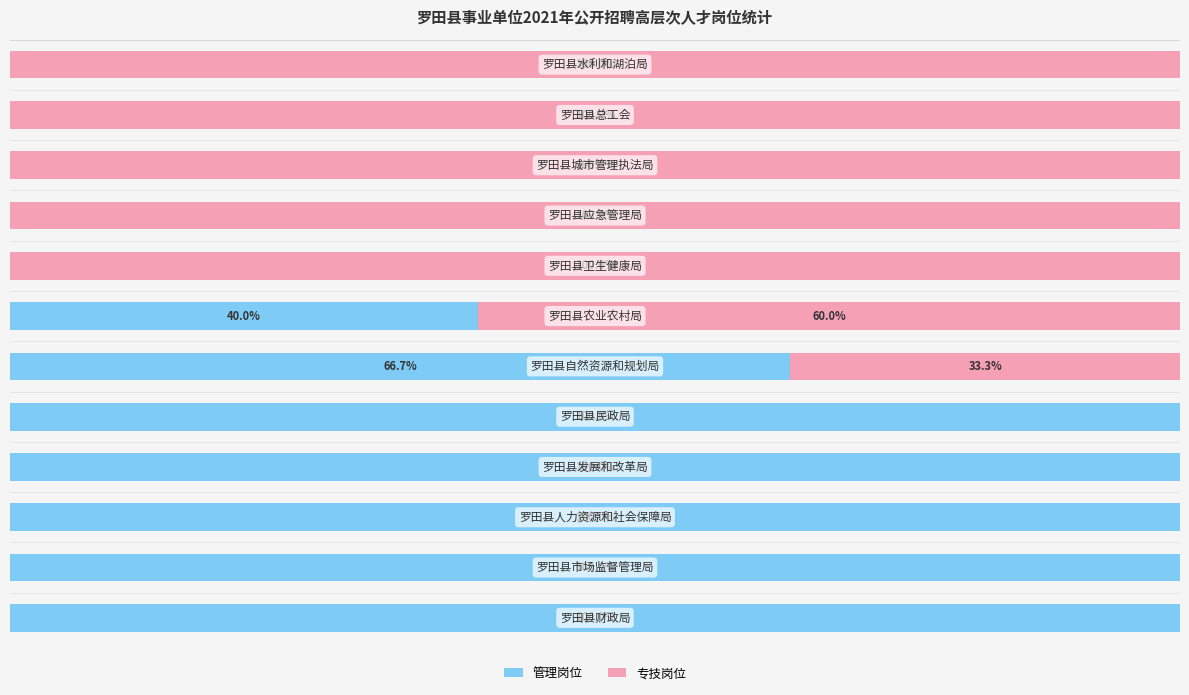

Count the 专技岗位 values in the range 0 to 100.

12